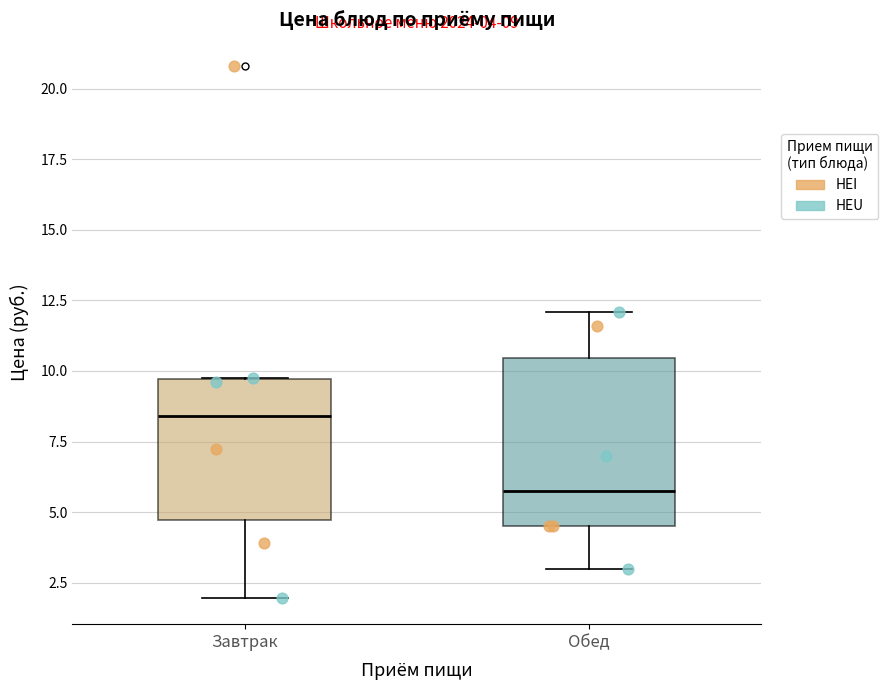

Which box is the tallest, from its lower edge to its upper edge?

Обед